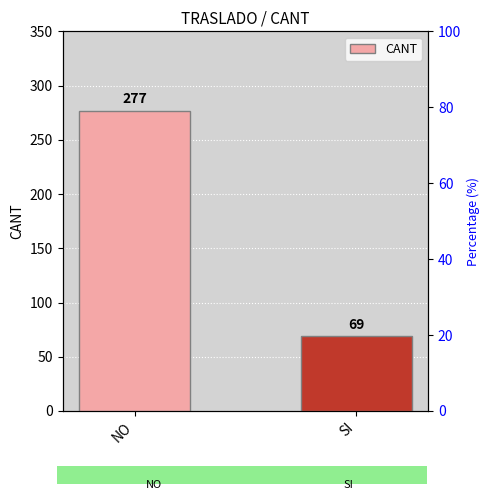

What is the label of the 2nd bar from the left?

SI